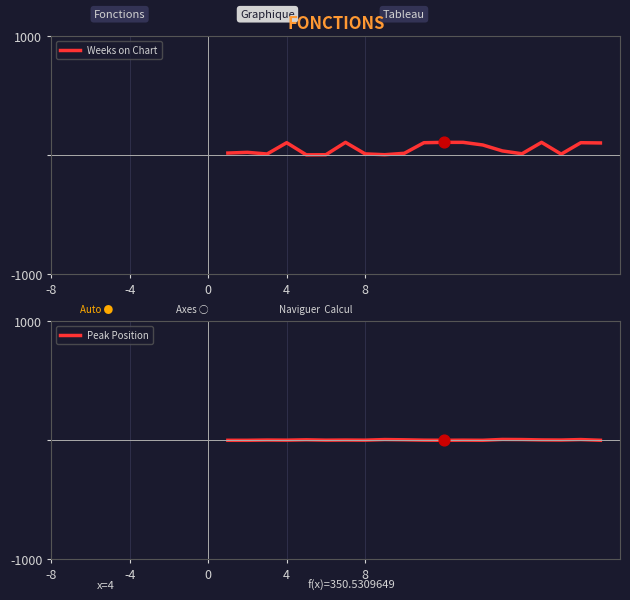

Which series has the largest total across all categories?

Weeks on Chart